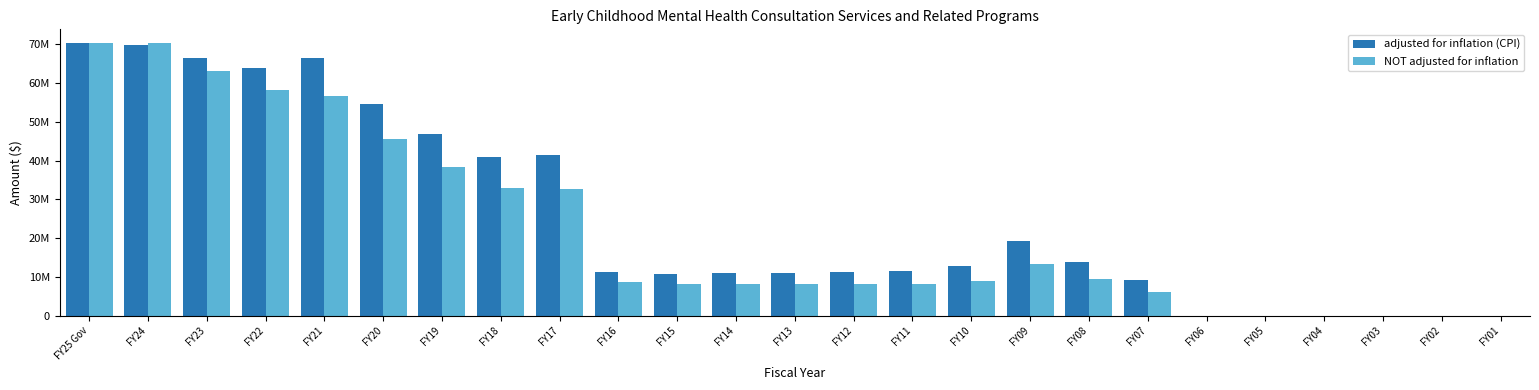

What are all the series names shown in the legend?

adjusted for inflation (CPI), NOT adjusted for inflation